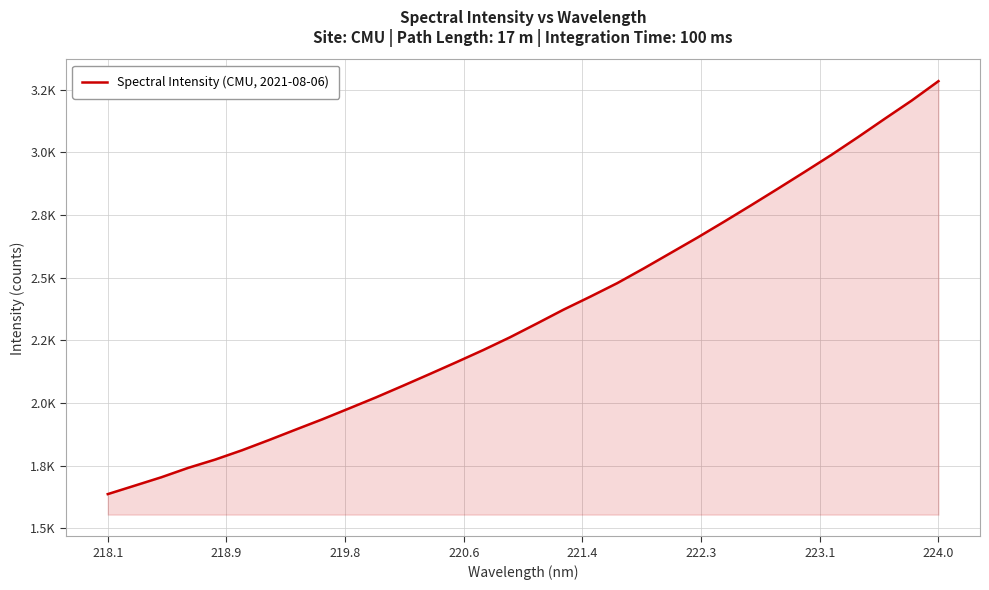

Is this an area chart (filled region under the line)?

Yes